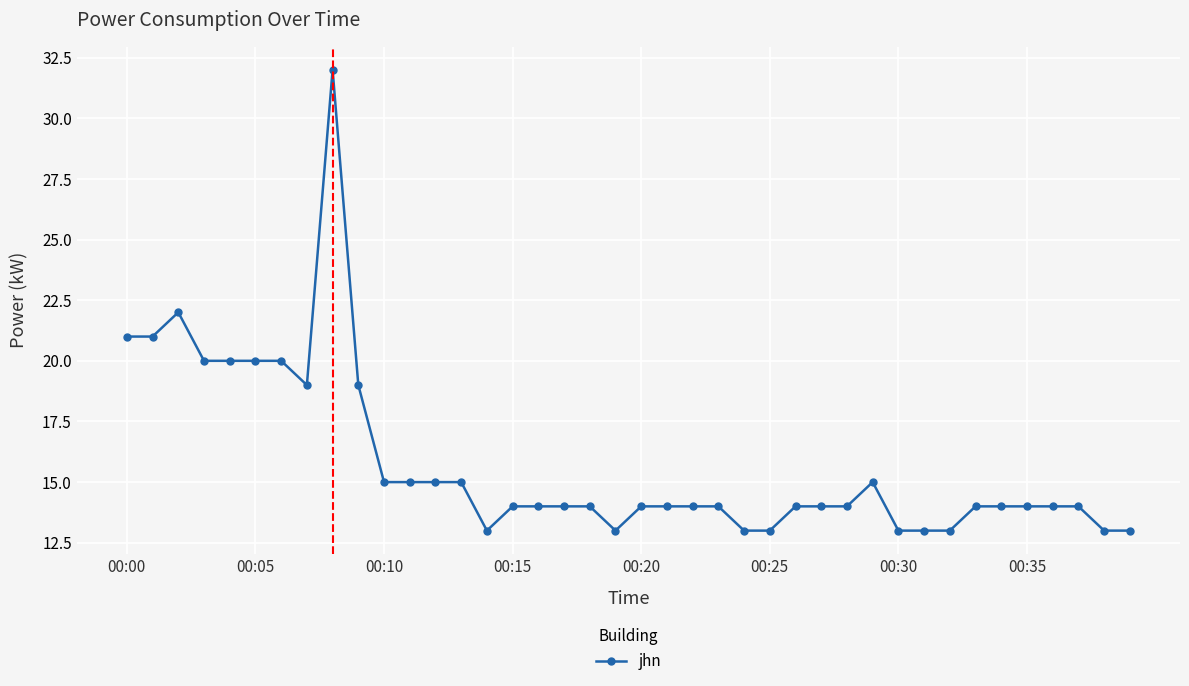

True or false: there are more than 1 points higher than both neighbors.

True